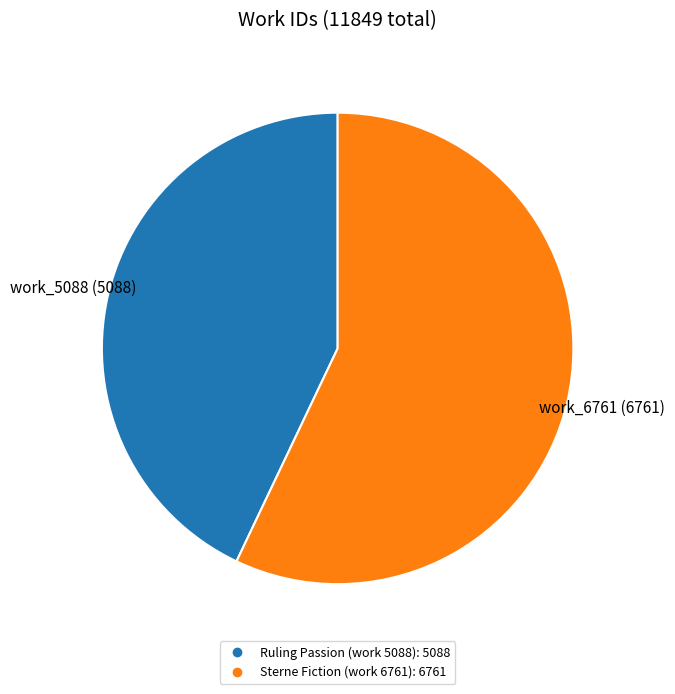

What is the majority slice?

Sterne Fiction (work 6761)